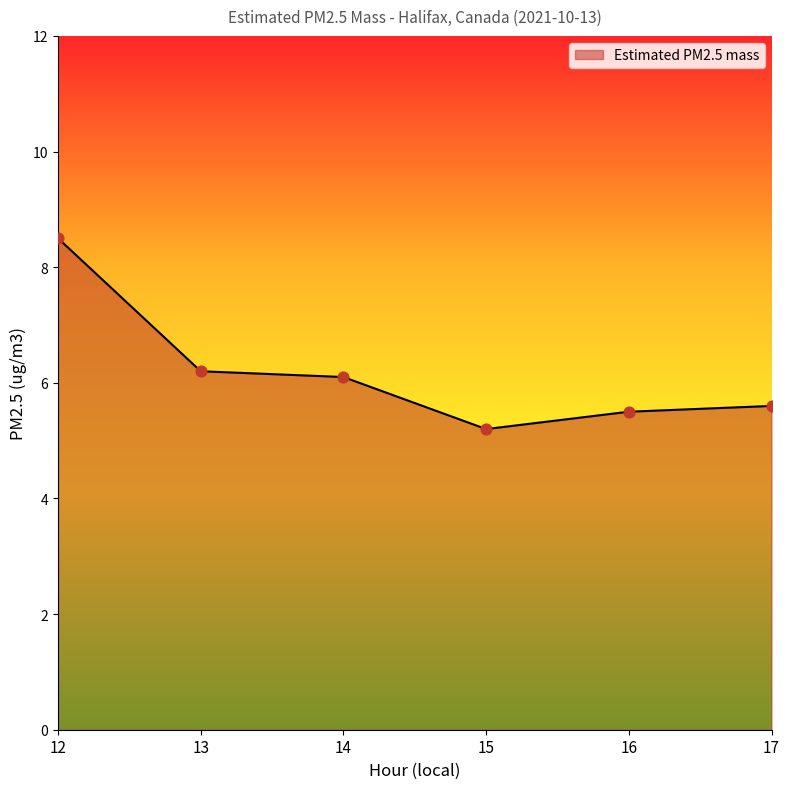

What is the ratio of the value at 15 to the value at 12?

0.6